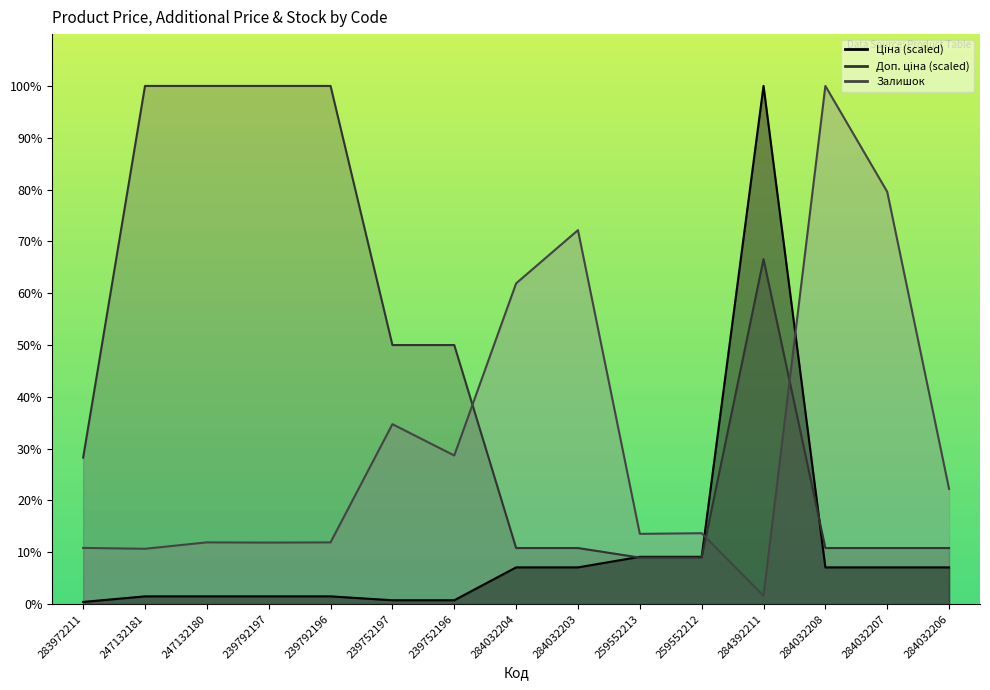

What are all the series names shown in the legend?

Ціна, Доп. ціна, Залишок